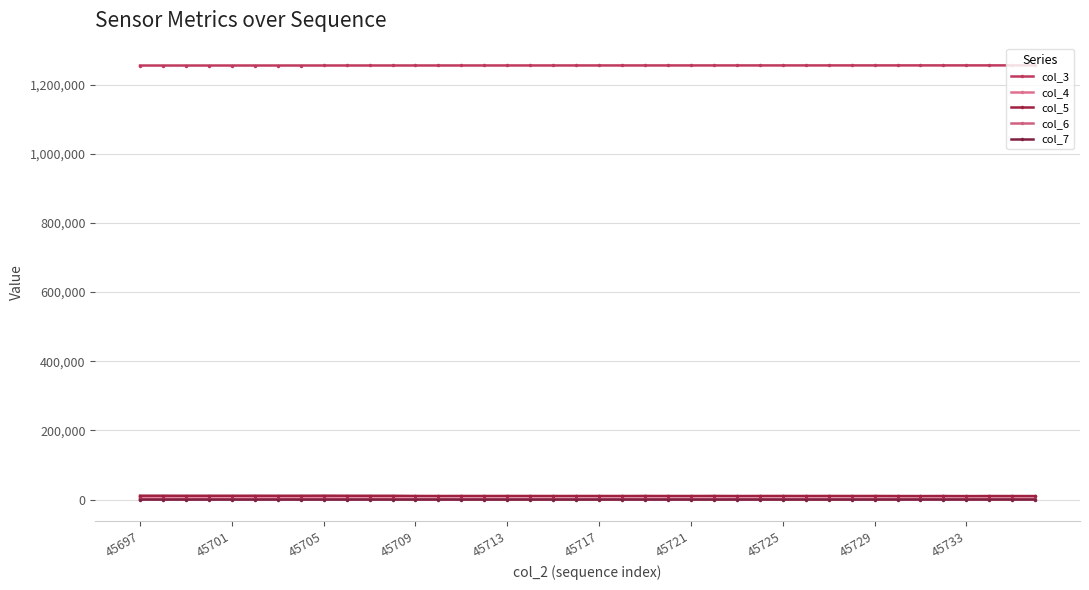

Does the chart have visible grid lines?

Yes